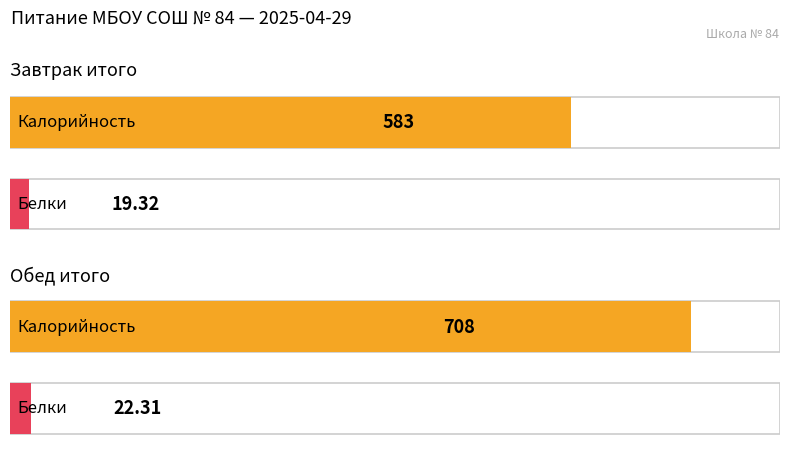

Count the Калорийность values in the range 583 to 708.

2